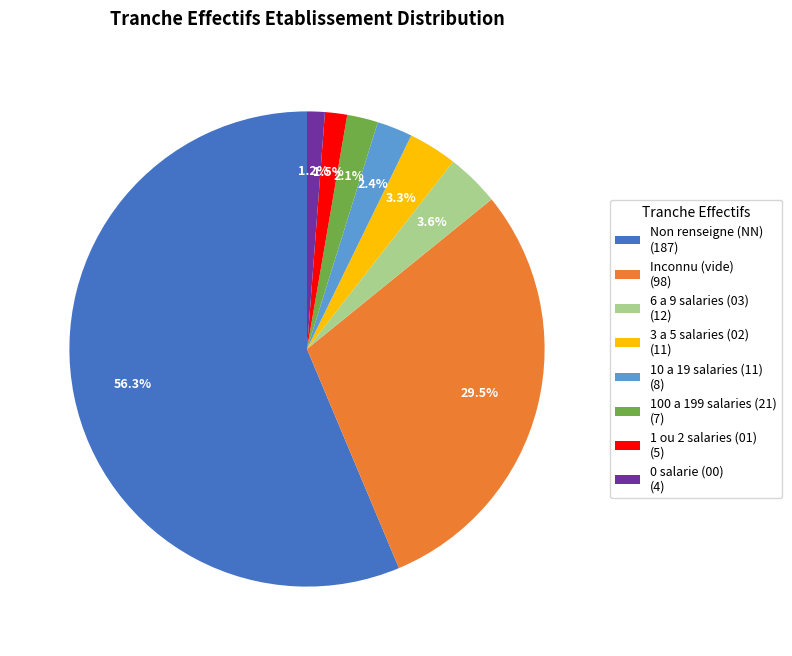

Between Non renseigne (NN) (187) and 1 ou 2 salaries (01) (5), which is larger?

Non renseigne (NN) (187)